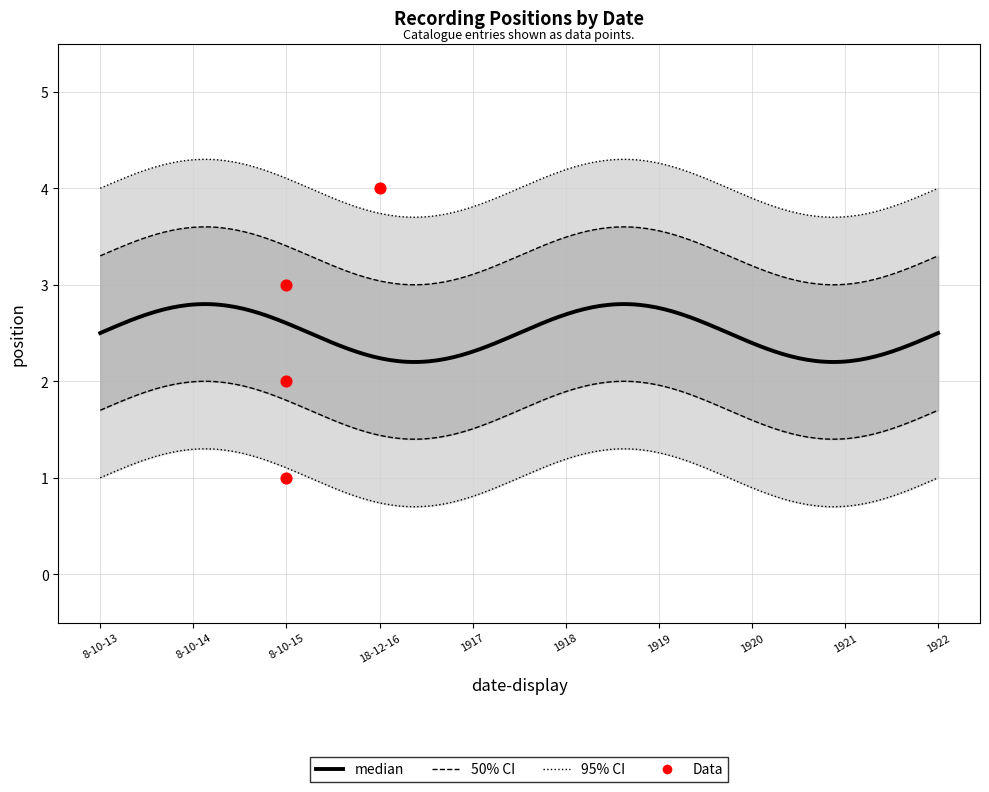

What is the ratio of the value at 8-10-15 to the value at 18-12-16?

0.8